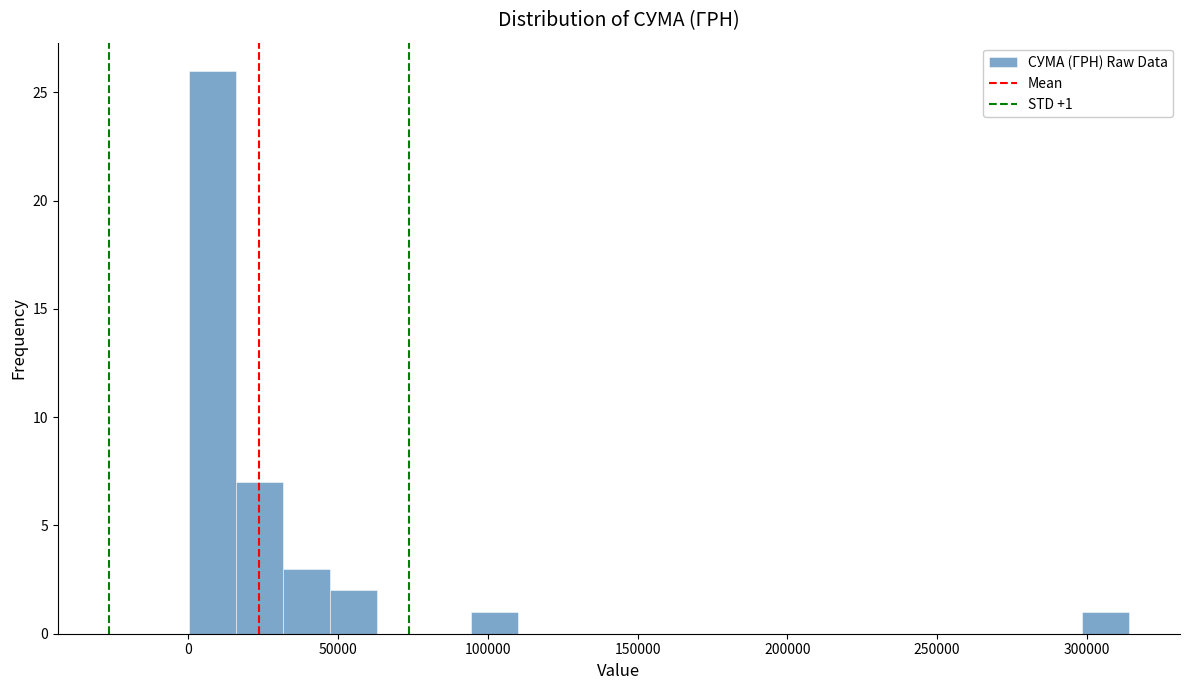

Read against the x-axis, roughly where is the centre of the tallest bar?

10000